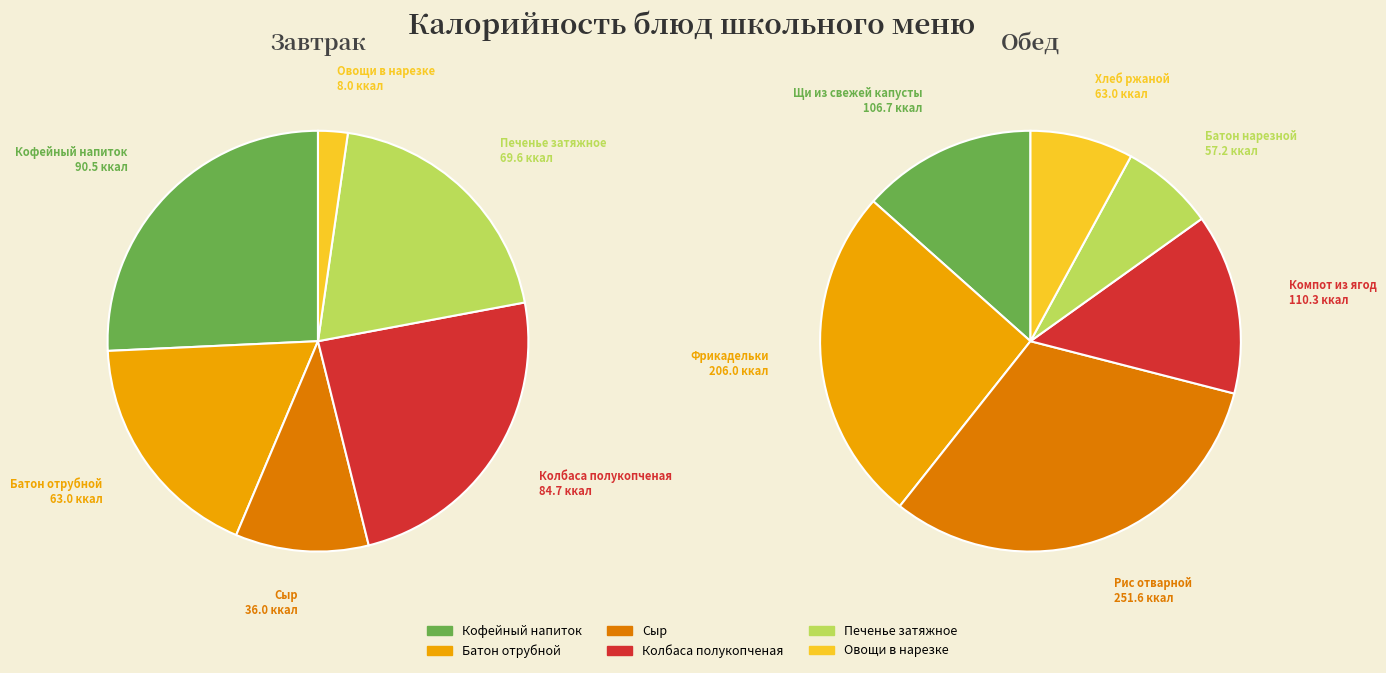

Rank the series at Кофейный напиток from highest to lowest value.

Обед, Завтрак